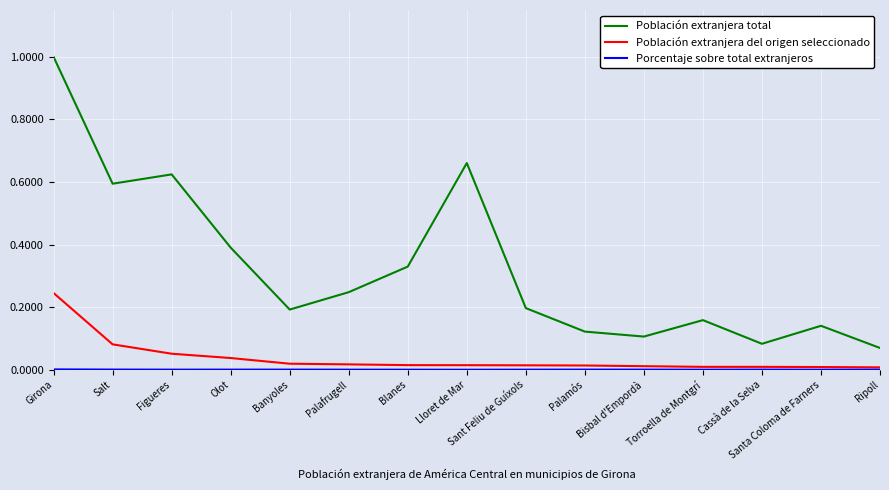

True or false: Población extranjera del origen seleccionado and Población extranjera total cross at least once.

False